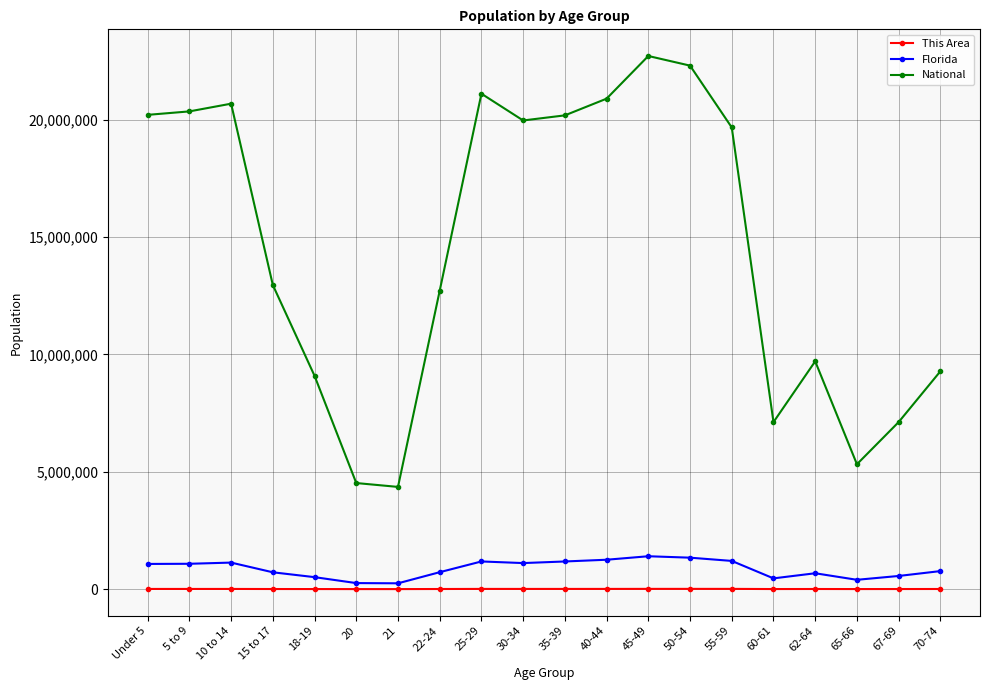

The value of National at 70-74 is 1951723. True or false?

False